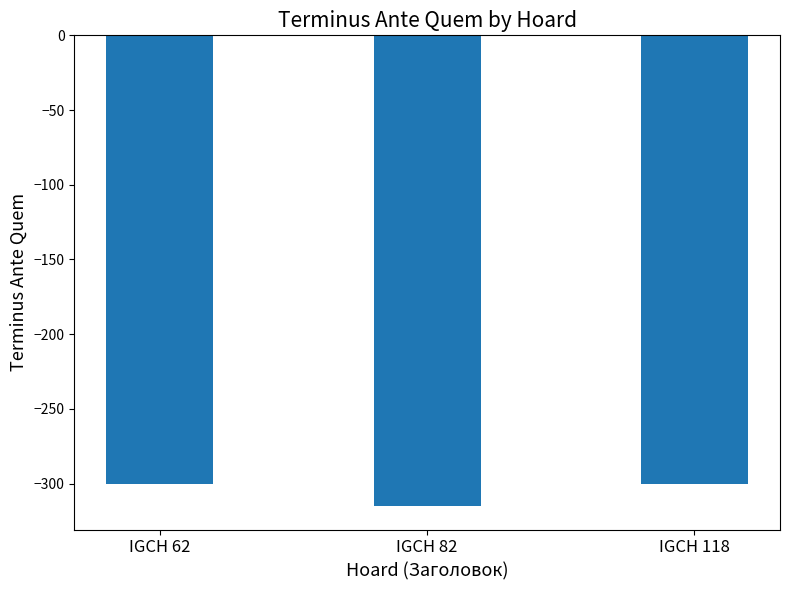

Which label corresponds to the smallest value in the chart?

IGCH 82